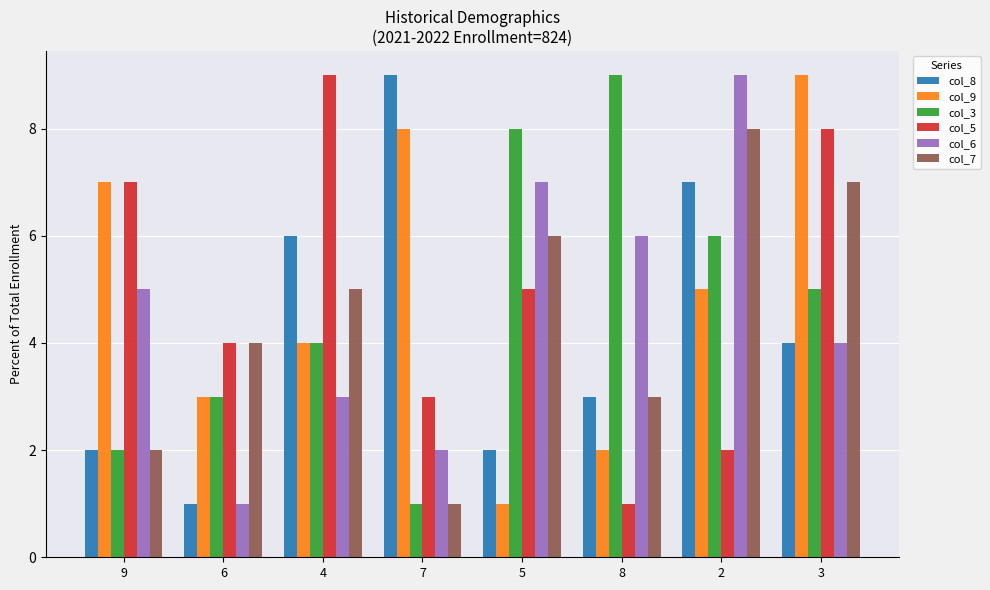

What is the total value across all series at 2?

37